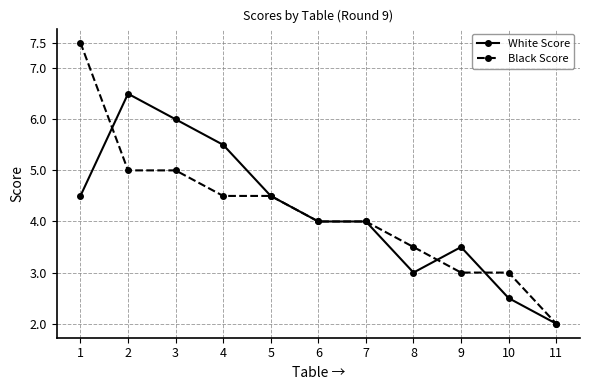

What is the difference between the maximum and minimum values in the White Score series?

4.5